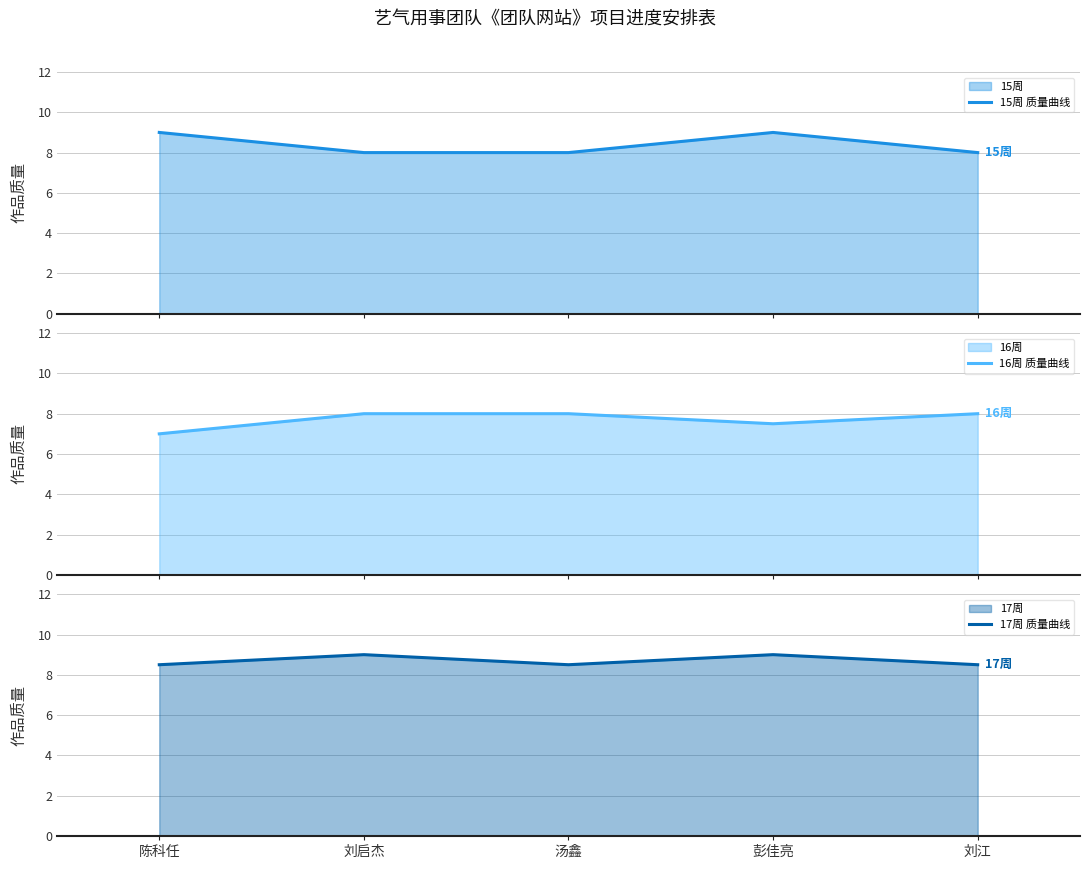

Rank the series by their maximum value, from highest to lowest.

15周 质量曲线, 17周 质量曲线, 16周 质量曲线